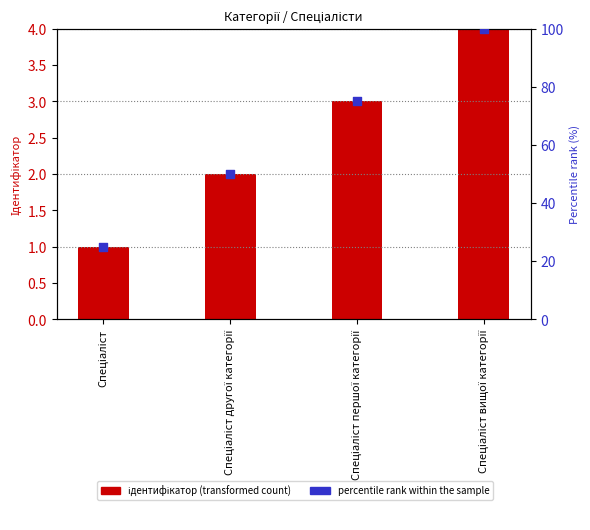

At how many categories does at least one series exceed 13?

4